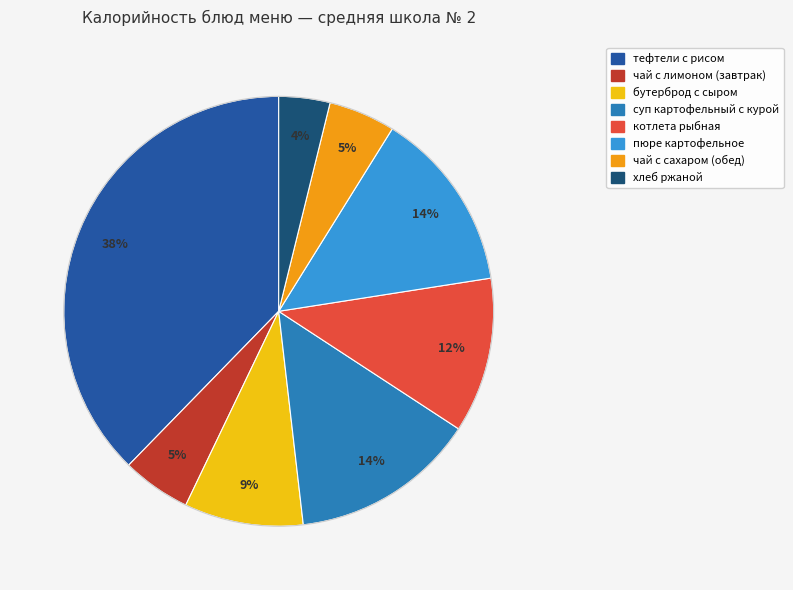

Count the number of slices in the pie.

8